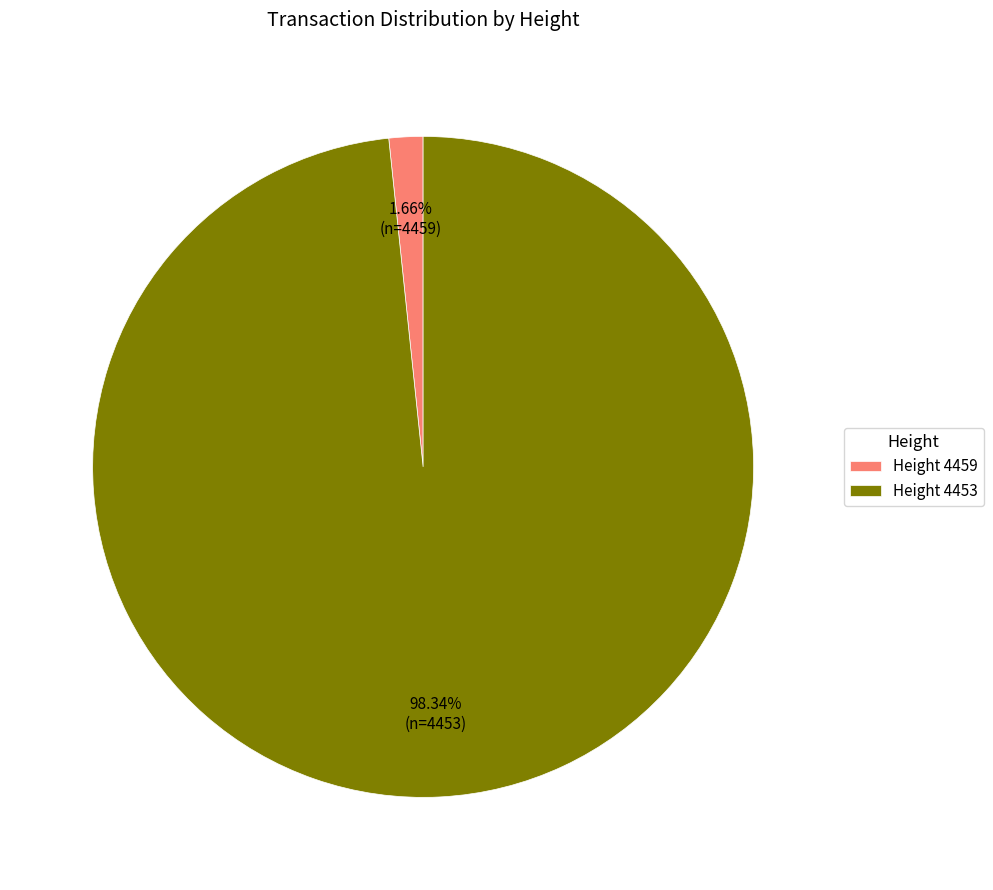

What is the largest slice in the pie chart?

Height 4453